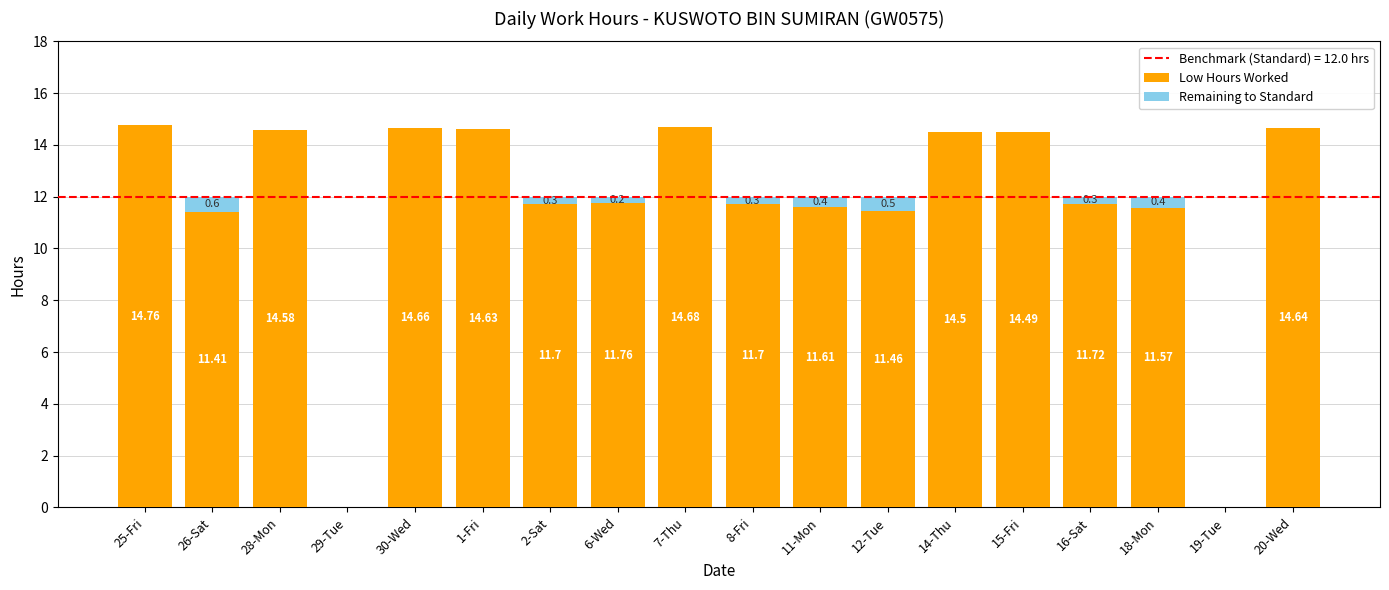

Are the bars grouped side by side (vs. stacked)?

No